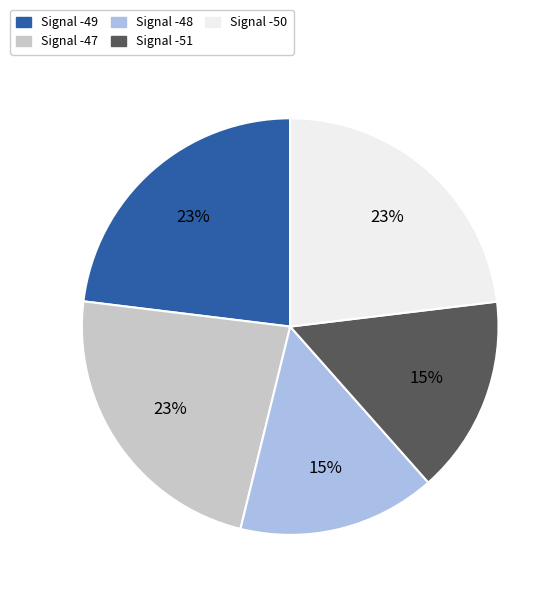

Combined, do Signal -48 and Signal -49 account for over 50%?

No